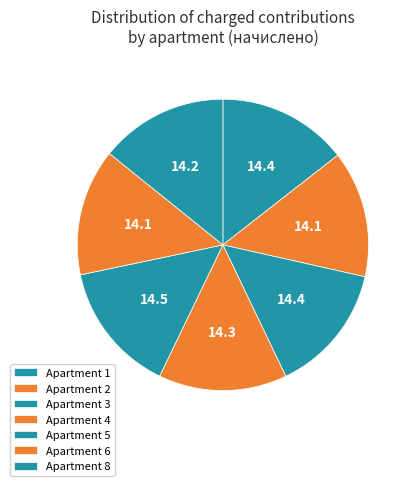

What is the smallest slice in the pie chart?

2